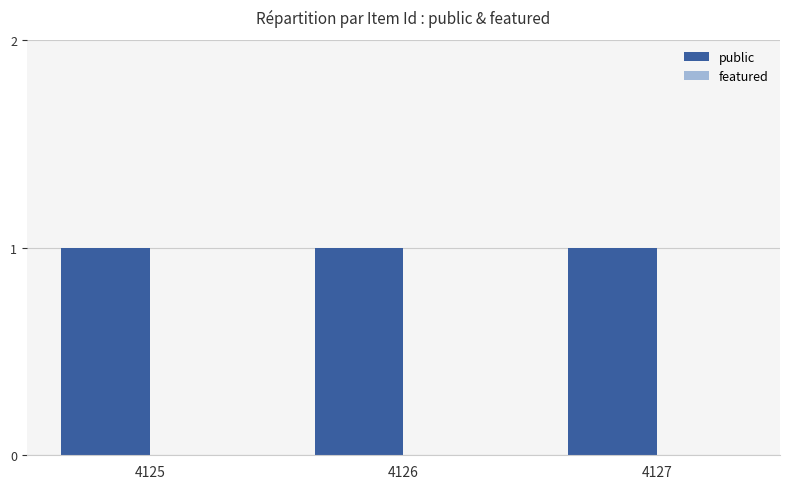

At 4125, list the series in order from largest to smallest.

public, featured